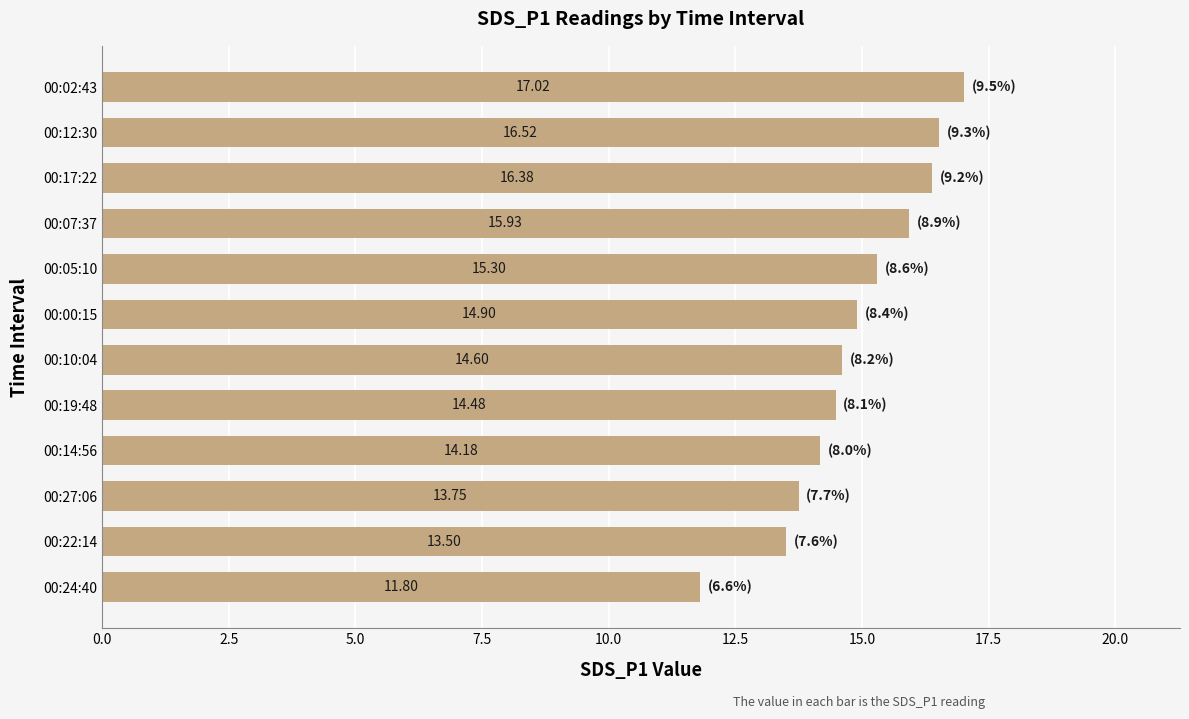

What is the difference between the maximum and minimum values?

5.2